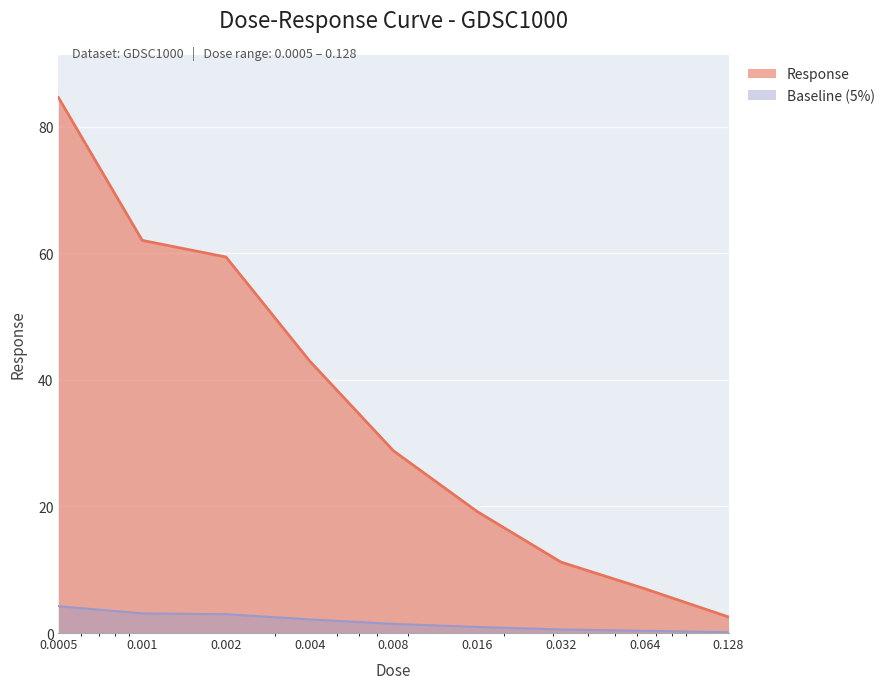

What is the average value?

35.3